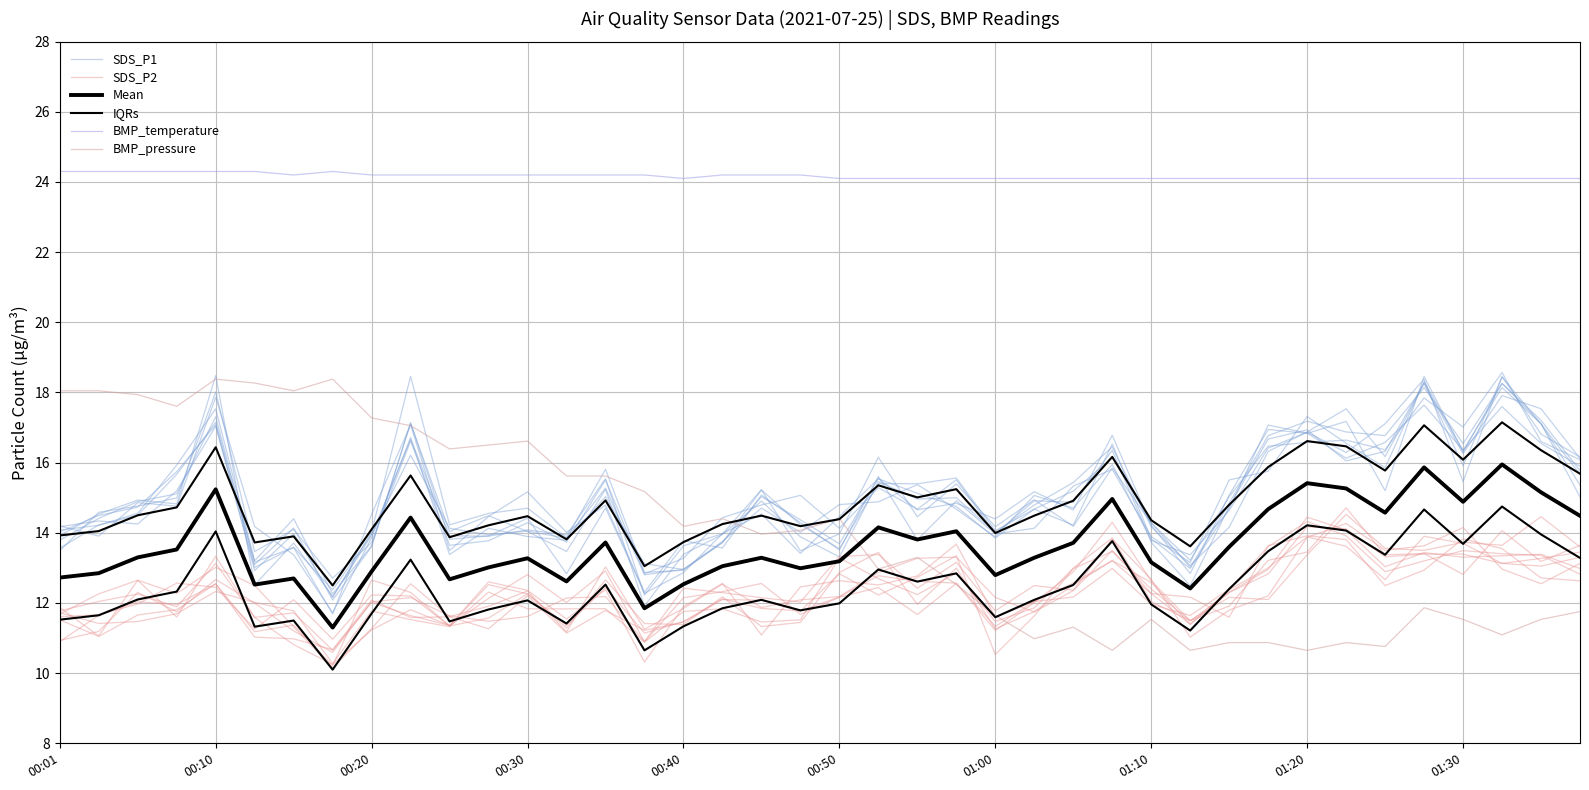

Rank the series at 21 from highest to lowest value.

BMP_temperature, SDS_P1, IQRs, Mean, BMP_pressure, SDS_P2